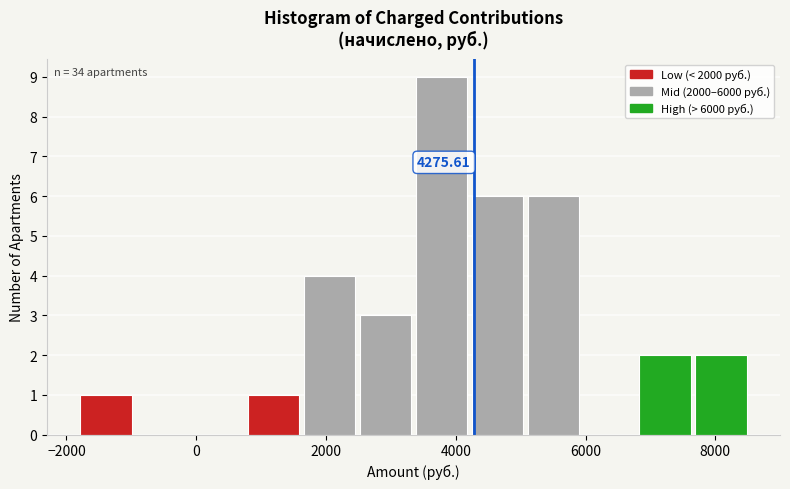

Over which range of the x-axis is the bar tallest?

3400 to 4200